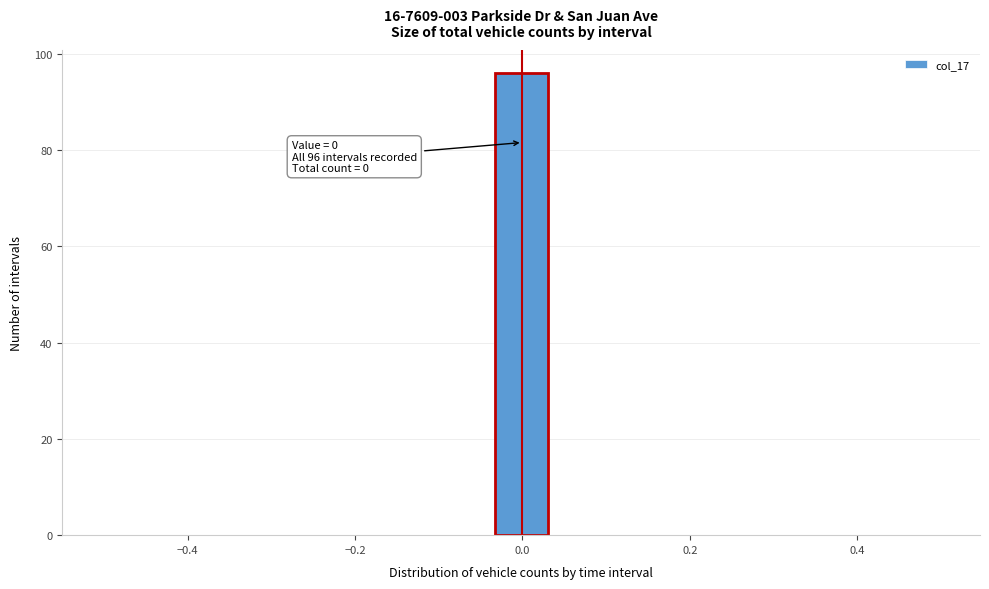

Read against the x-axis, roughly where is the centre of the tallest bar?

0.00